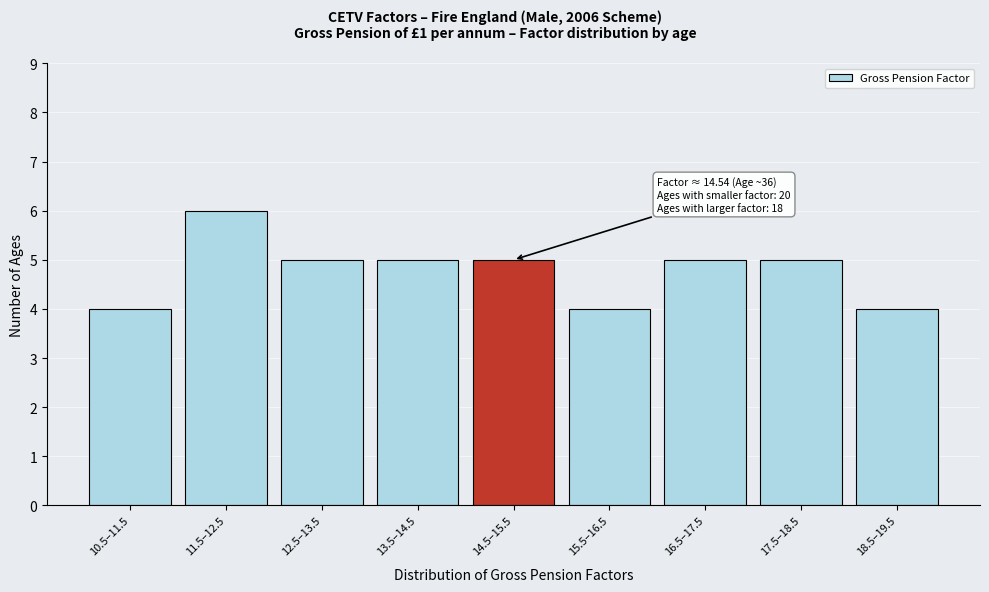

Reading right to left, transcribe all the data shown in this chart.

18.5–19.5=4	17.5–18.5=5	16.5–17.5=5	15.5–16.5=4	14.5–15.5=5	13.5–14.5=5	12.5–13.5=5	11.5–12.5=6	10.5–11.5=4